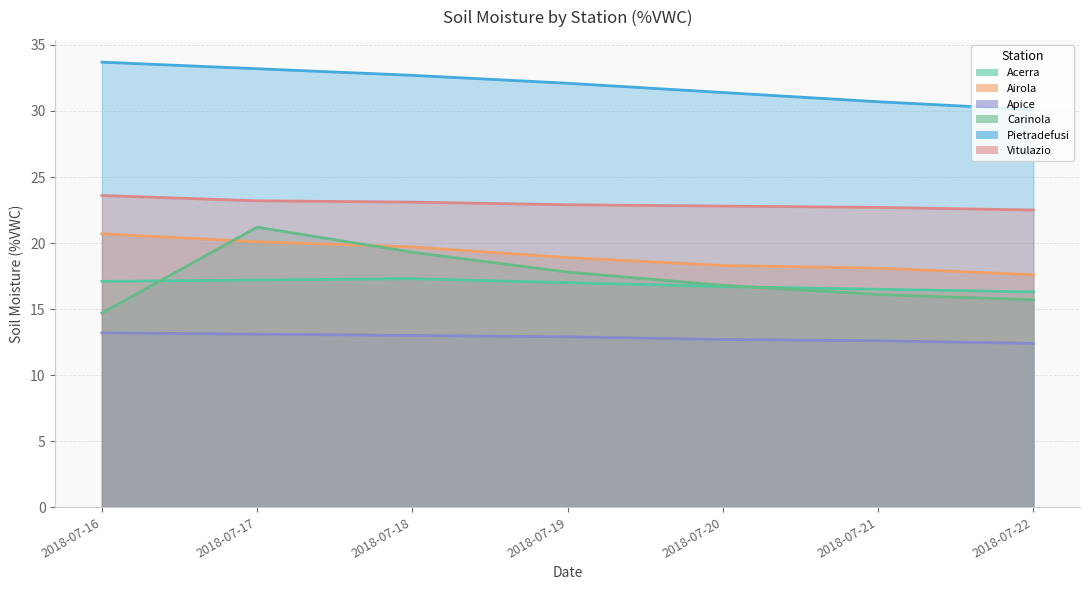

How many lines are shown in the chart?

6